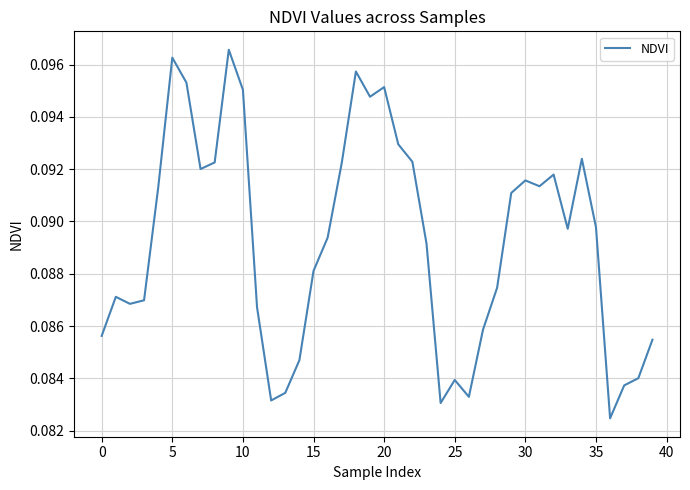

Between 15 and 20, which is larger?

20